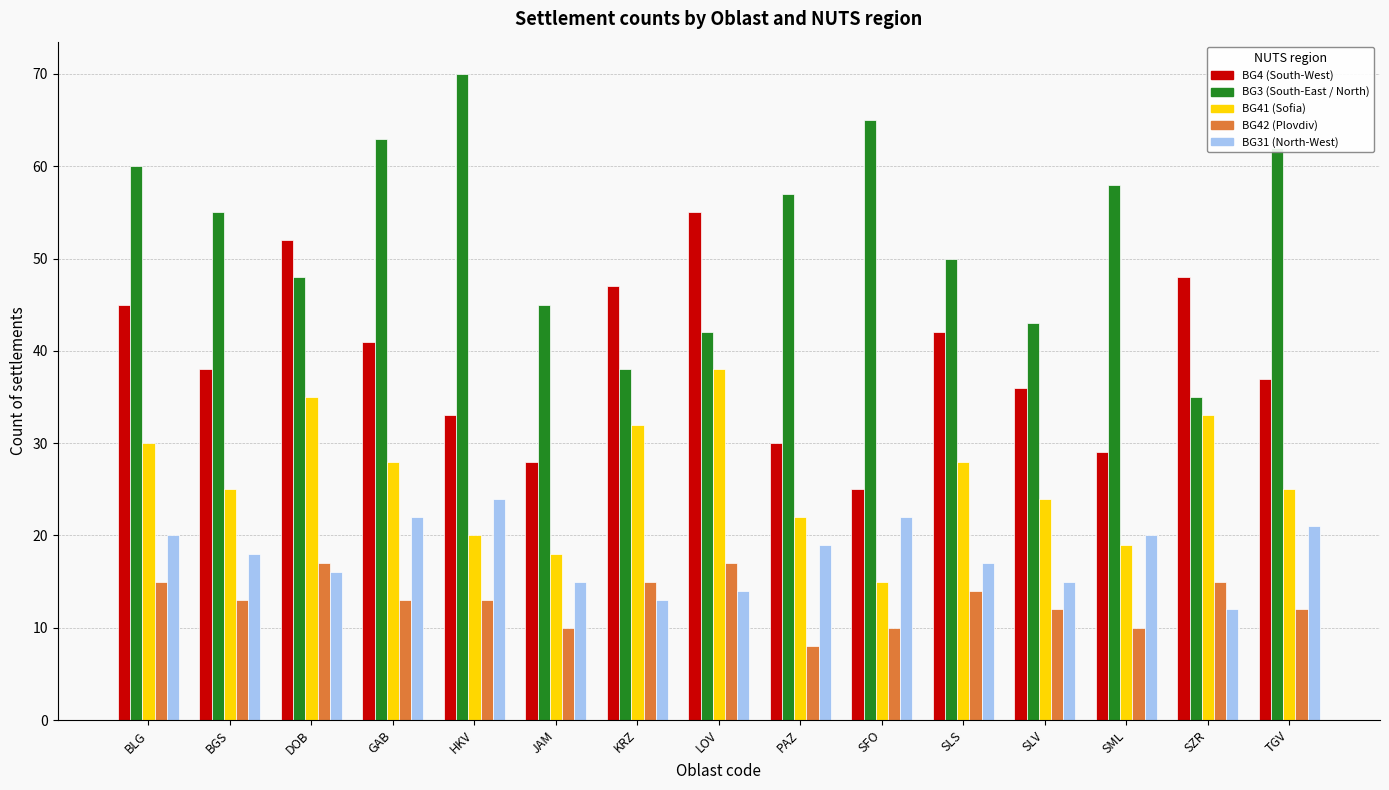

Reading left to right, transcribe all the data shown in this chart.

BG4: 45	38	52	41	33	28	47	55	30	25	42	36	29	48	37
BG3: 60	55	48	63	70	45	38	42	57	65	50	43	58	35	62
BG41: 30	25	35	28	20	18	32	38	22	15	28	24	19	33	25
BG42: 15	13	17	13	13	10	15	17	8	10	14	12	10	15	12
BG31: 20	18	16	22	24	15	13	14	19	22	17	15	20	12	21